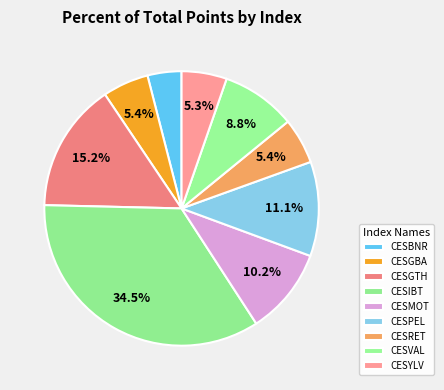

How many slices are in this pie chart?

9